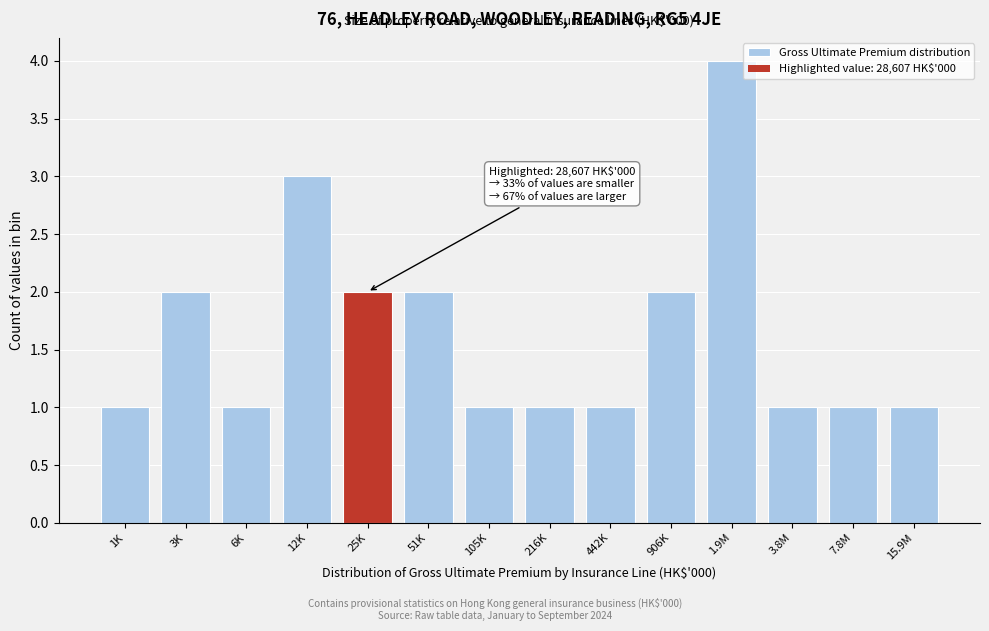

Reading left to right, extract all data points from this chart.

1K=1	3K=2	6K=1	12K=3	25K=2	51K=2	105K=1	216K=1	442K=1	906K=2	1.9M=4	3.8M=1	7.8M=1	15.9M=1